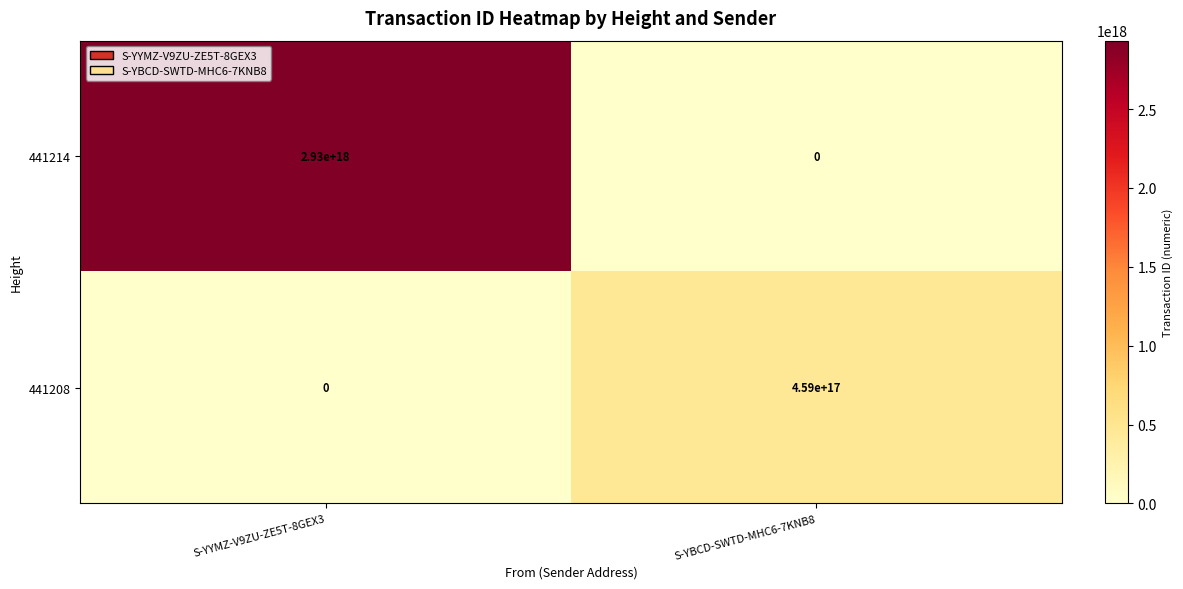

Which series has the largest total across all categories?

441214